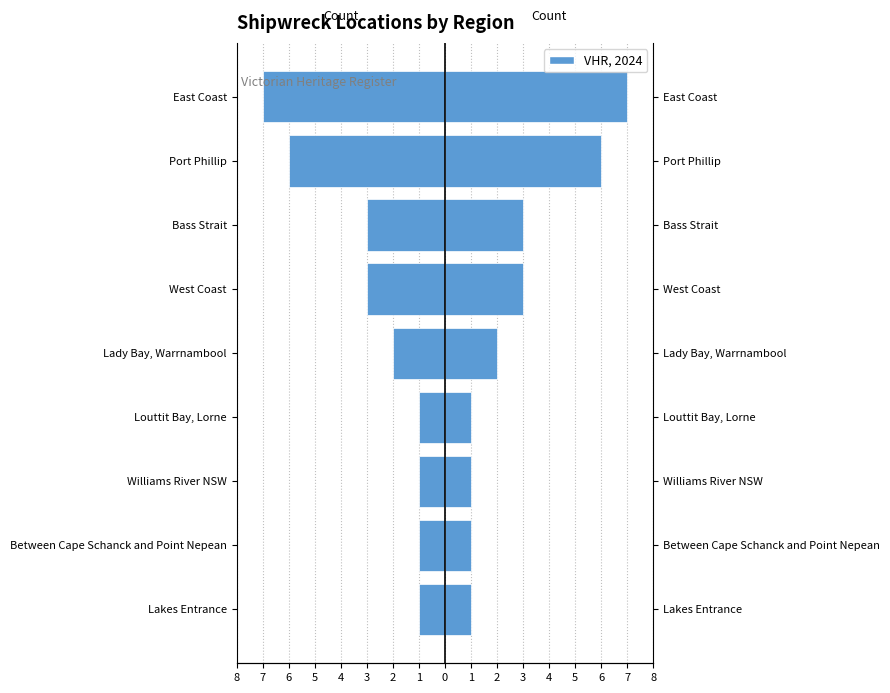

How many values in the Right (Male) series are below 2?

4